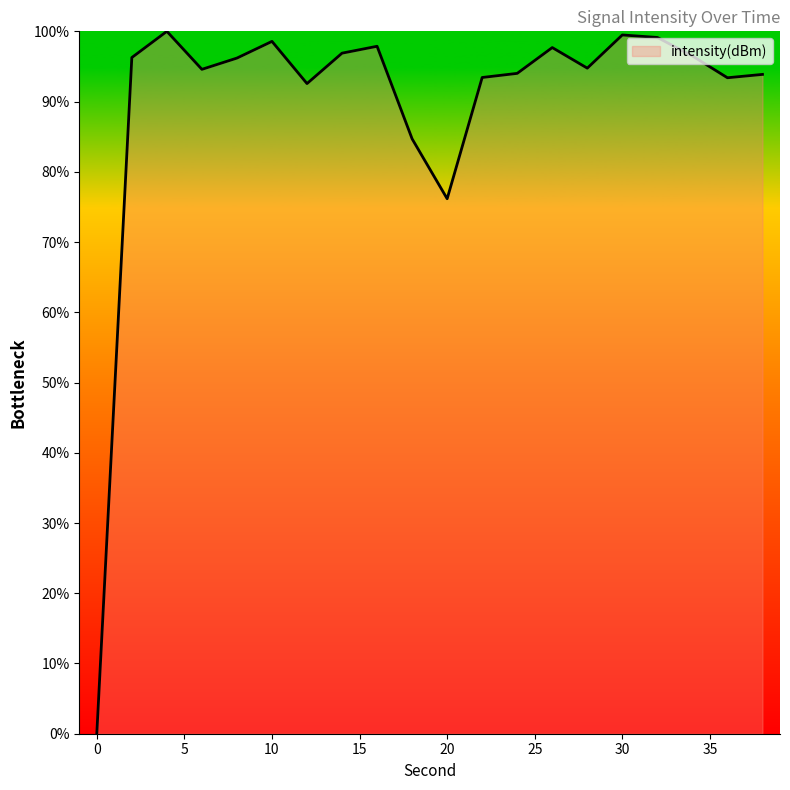

Is this an area chart (filled region under the line)?

Yes